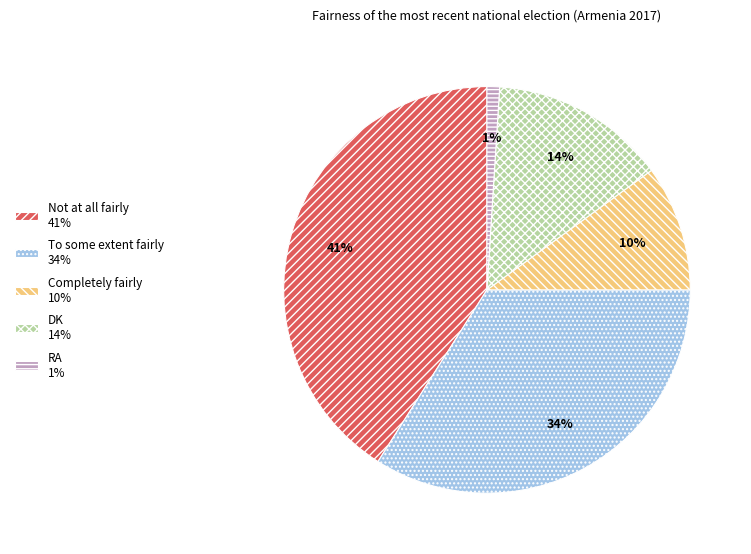

What is the largest slice in the pie chart?

Not at all fairly